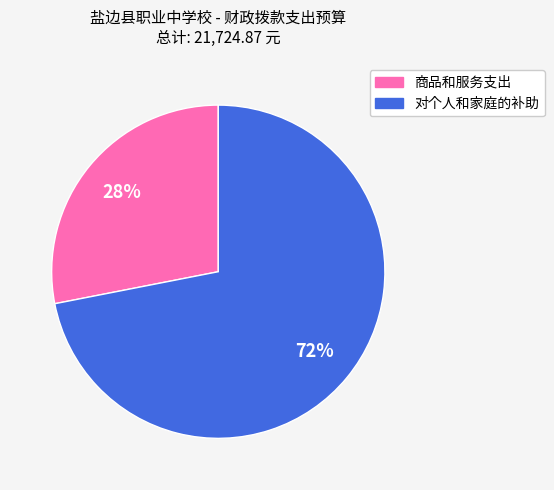

Which slice is the largest?

对个人和家庭的补助